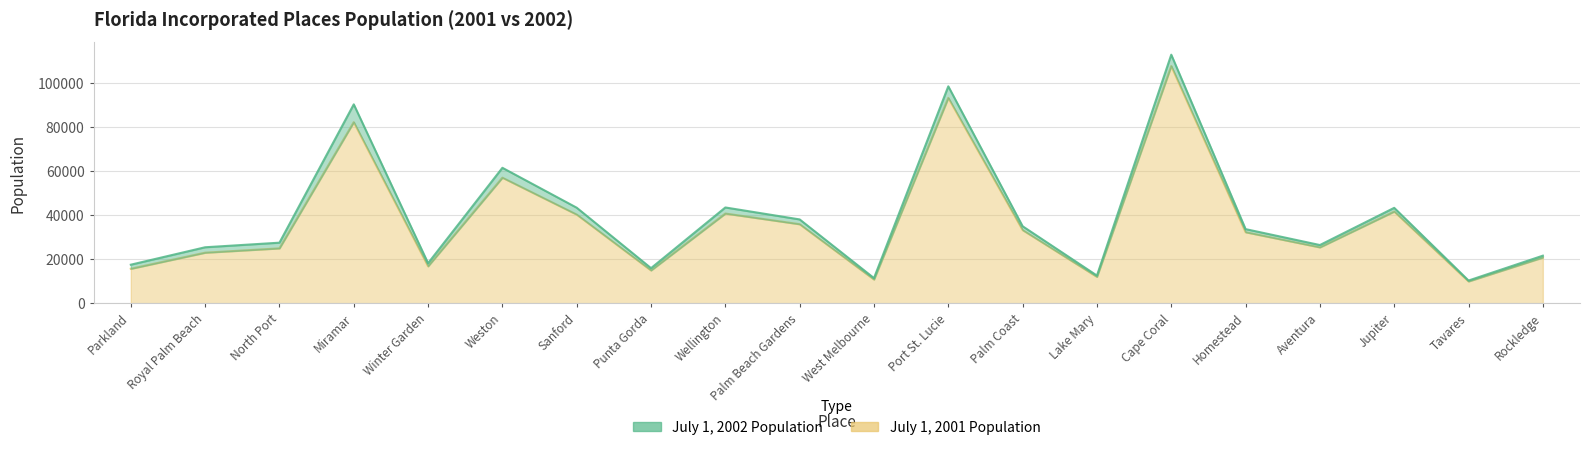

How many values in the July 1, 2002 Population series are below 33727?

10